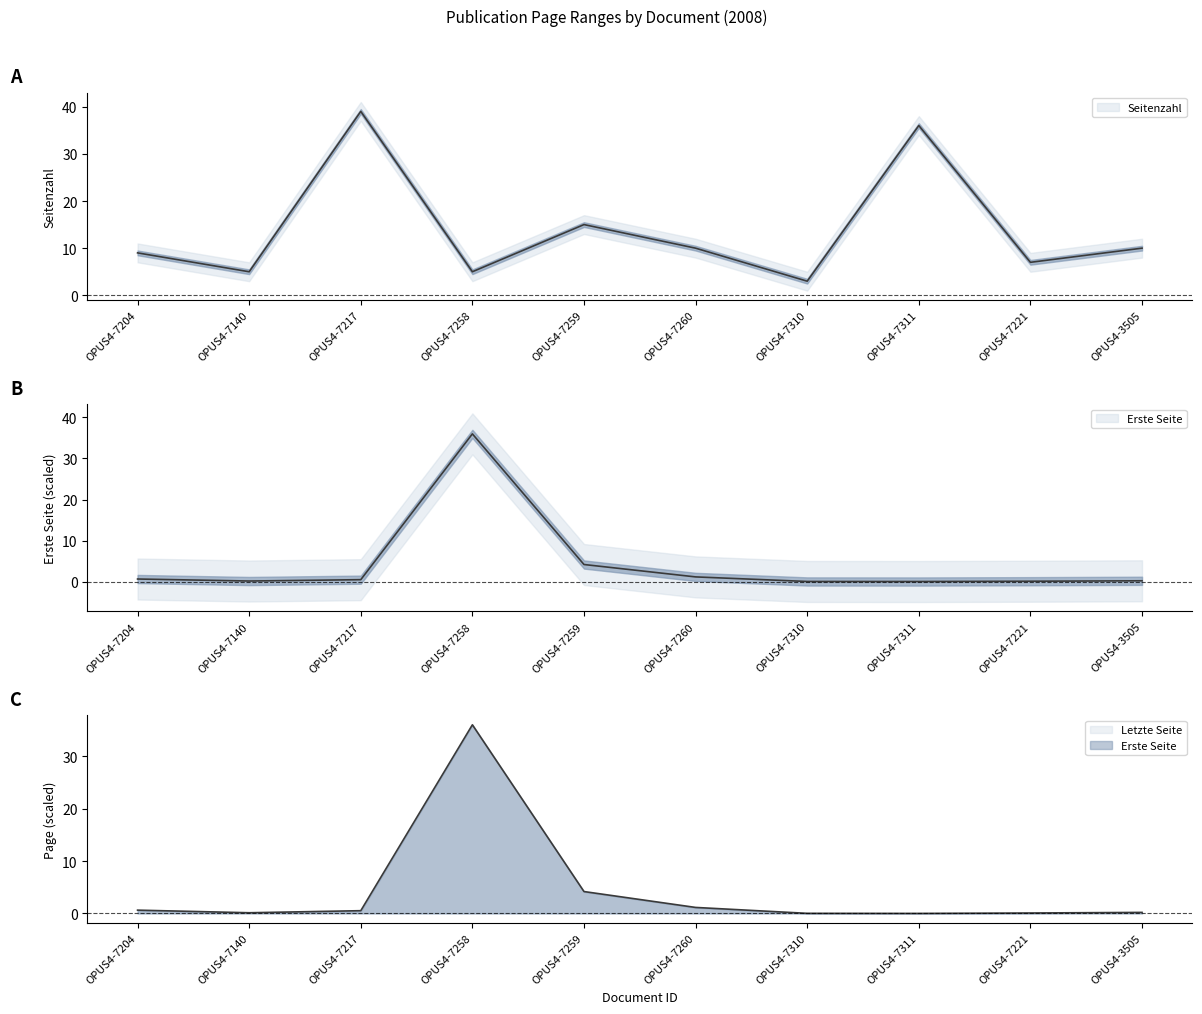

True or false: Letzte Seite has more than 1 points higher than both neighbors.

False